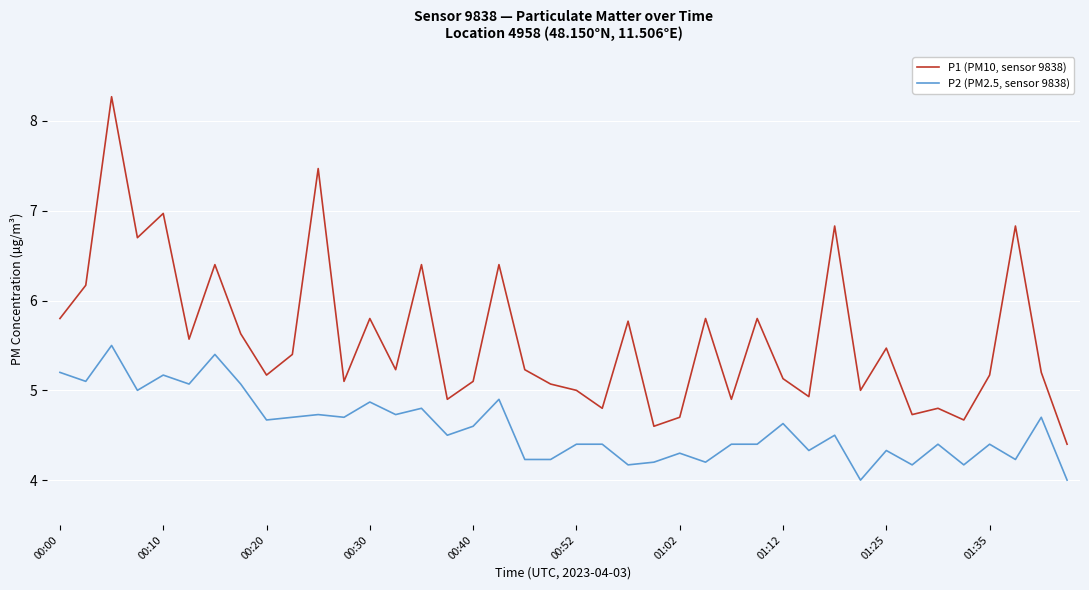

Which series has the largest total across all categories?

P1 (PM10, sensor 9838)